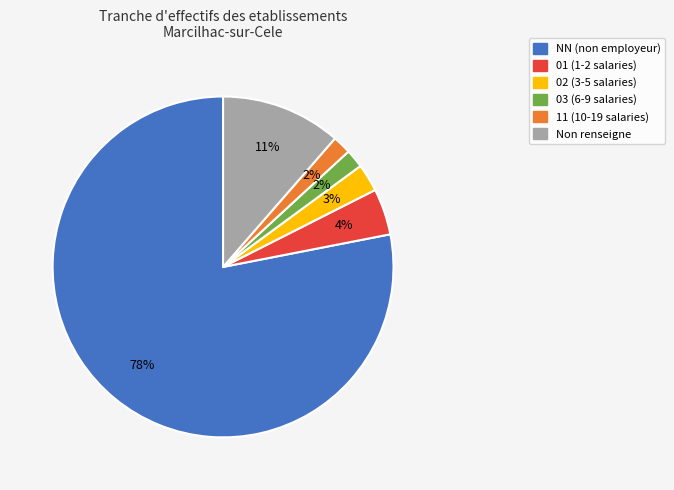

How many segments does this pie chart have?

6